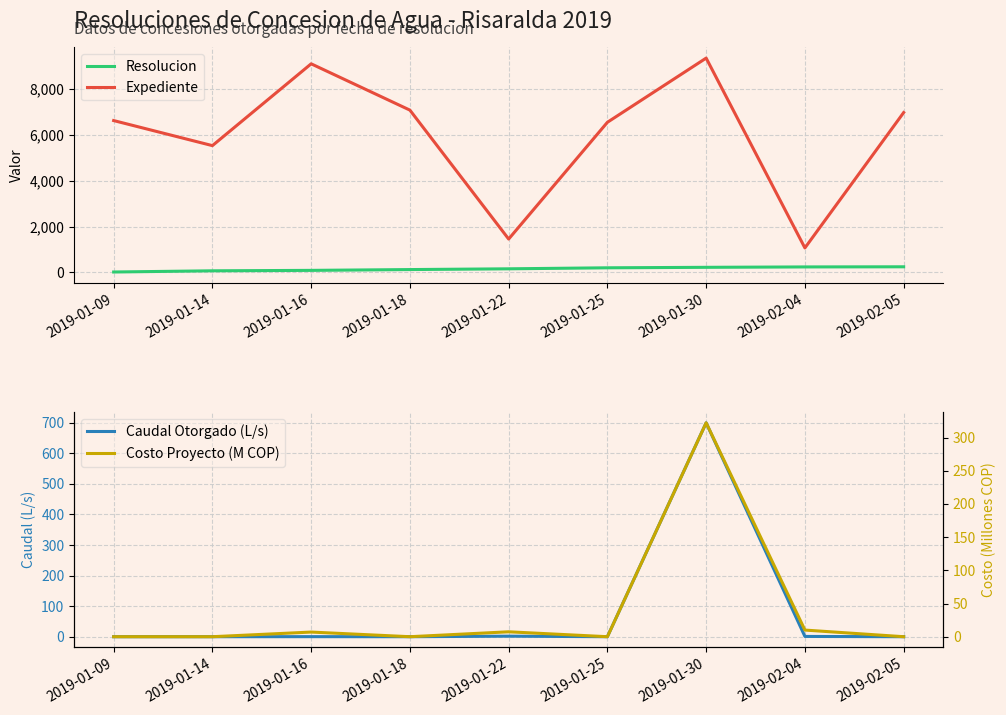

What is the spread (max minus min) of values at 2019-01-18?

7074.0